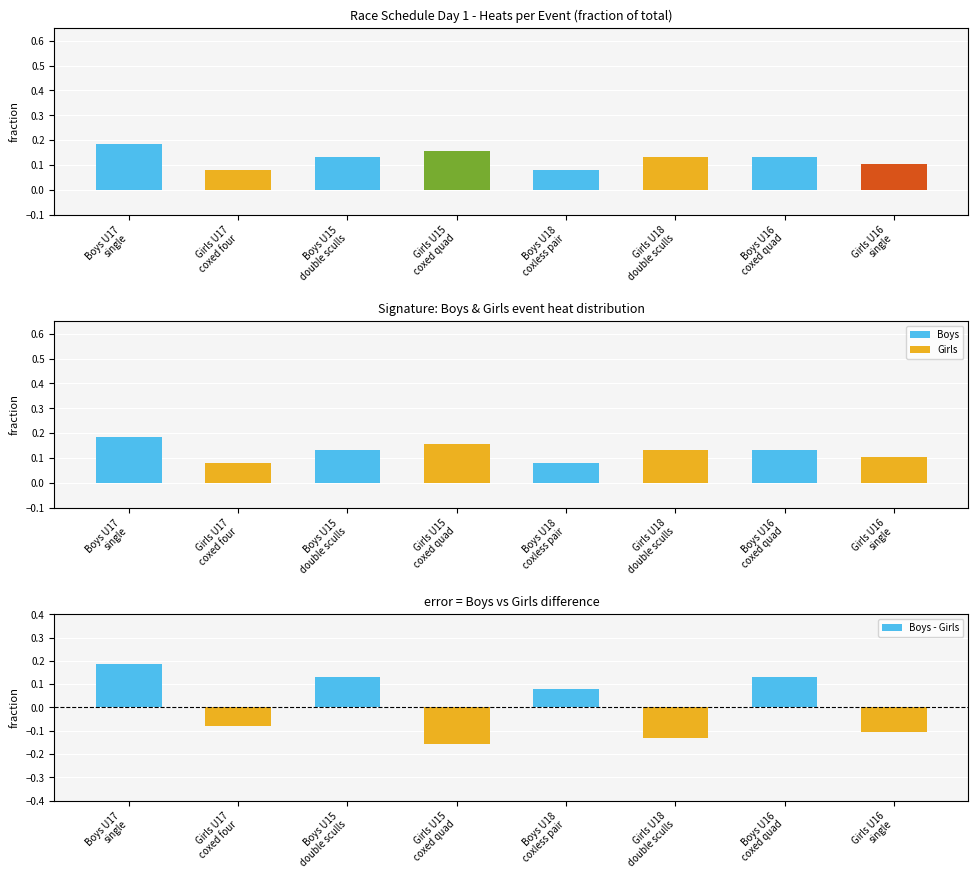

What is the approximate value of Boys - Girls at Boys U15
double sculls?

0.1